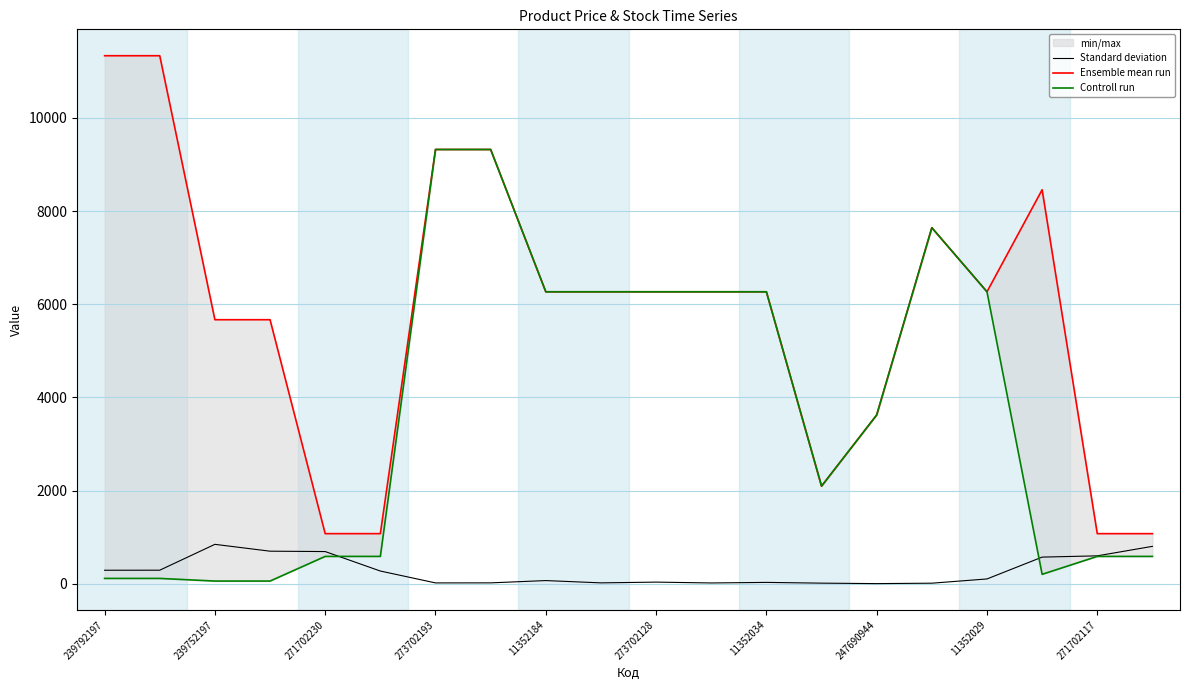

How many interior local peaks does the Ensemble mean run series have?

2